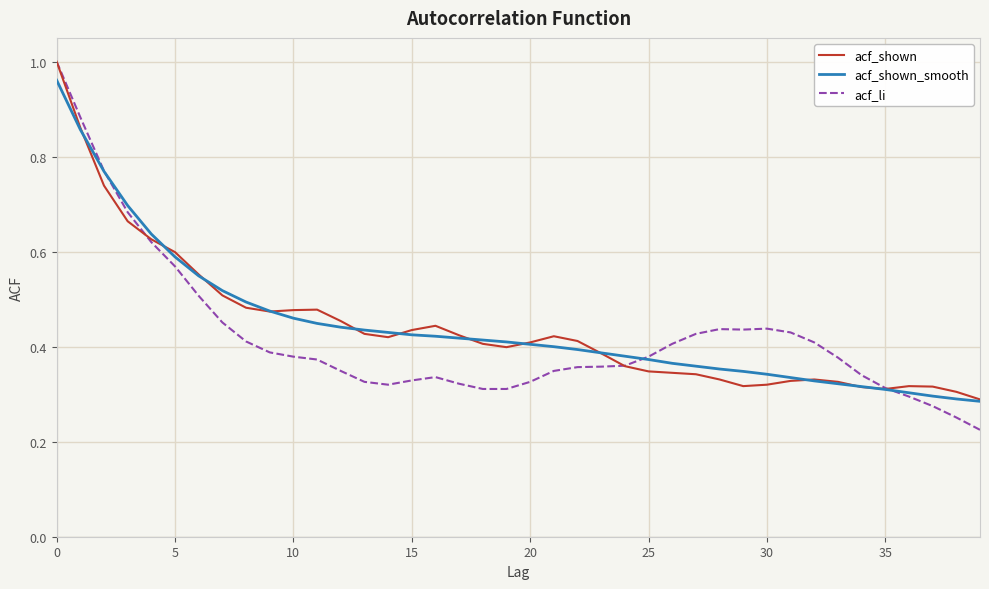

Which series has the largest range (max minus min)?

acf_li